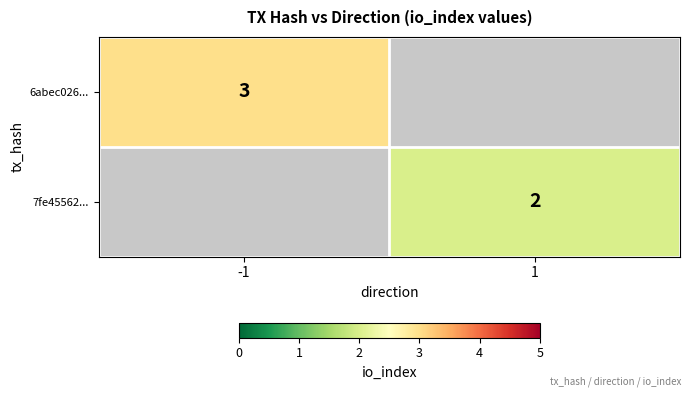

True or false: 6abec026... has a value of 3 at -1.

True